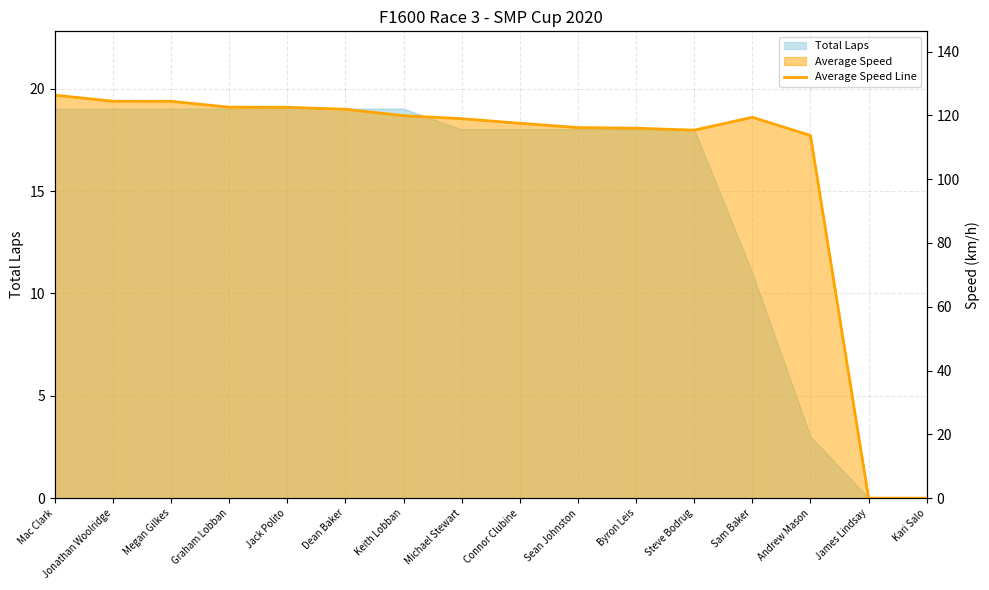

What is the sum of all values?

1679.4